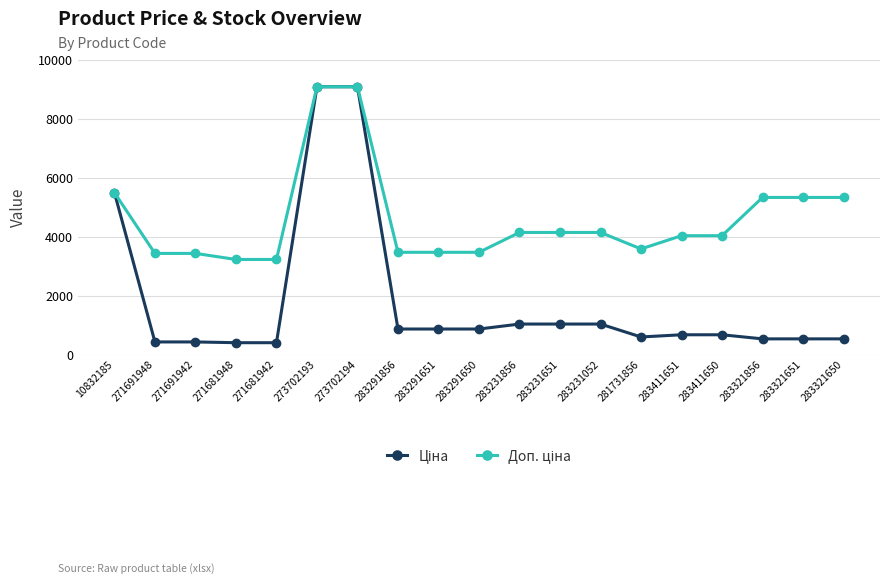

What is the label of the 8th point from the left?

283291856